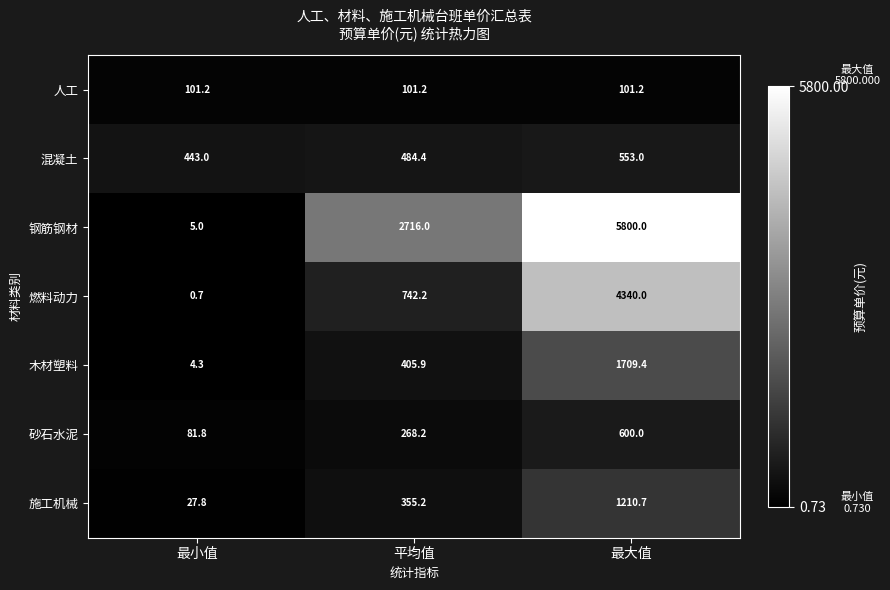

How many data points in 钢筋钢材 are less than 2716?

1